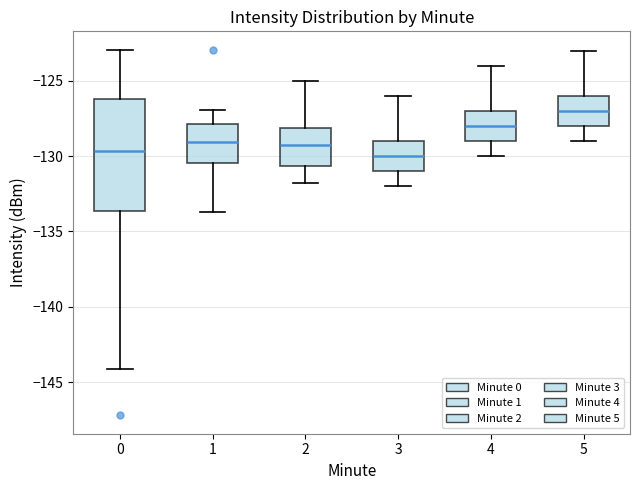

Which box has the highest median line?

5